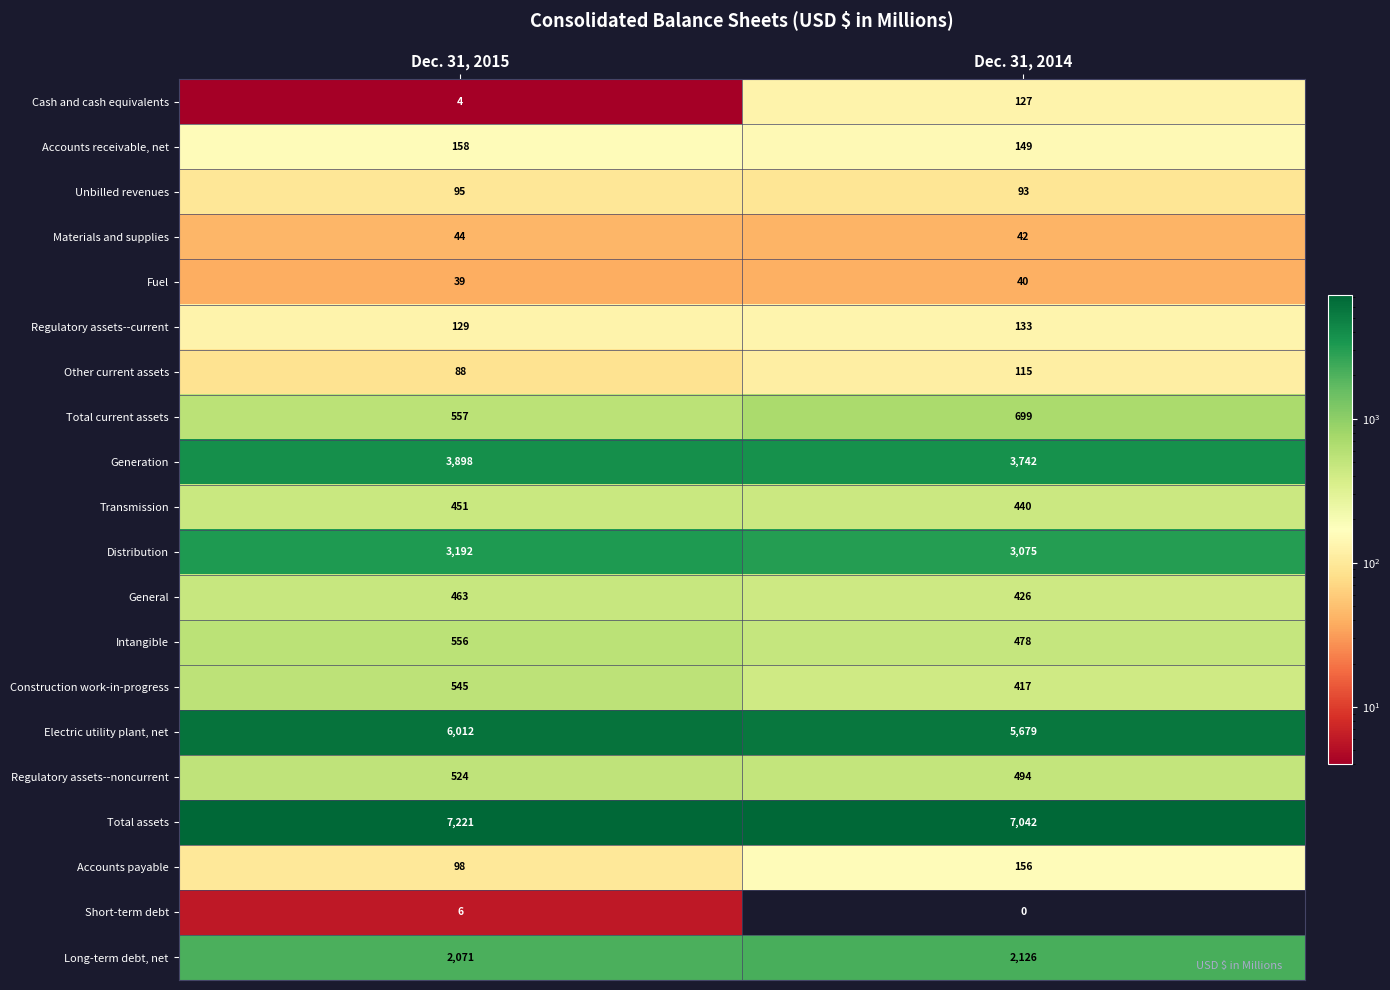

At how many categories does at least one series exceed 2281?

2